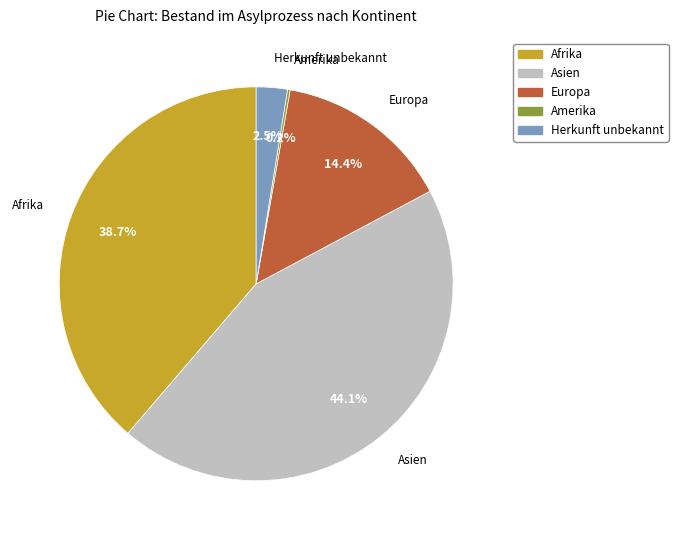

Is it true that Afrika is 39% of the pie?

True